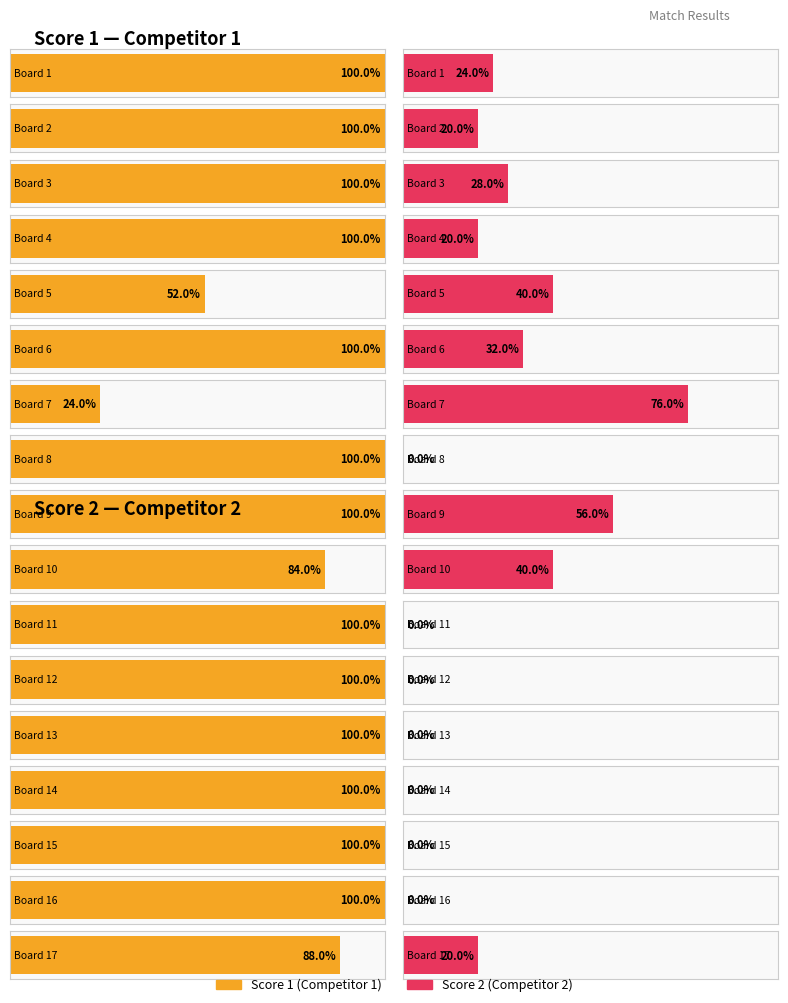

Rank the categories by Score 1 value from lowest to highest.

Board 7, Board 5, Board 10, Board 17, Board 1, Board 2, Board 3, Board 4, Board 6, Board 8, Board 9, Board 11, Board 12, Board 13, Board 14, Board 15, Board 16